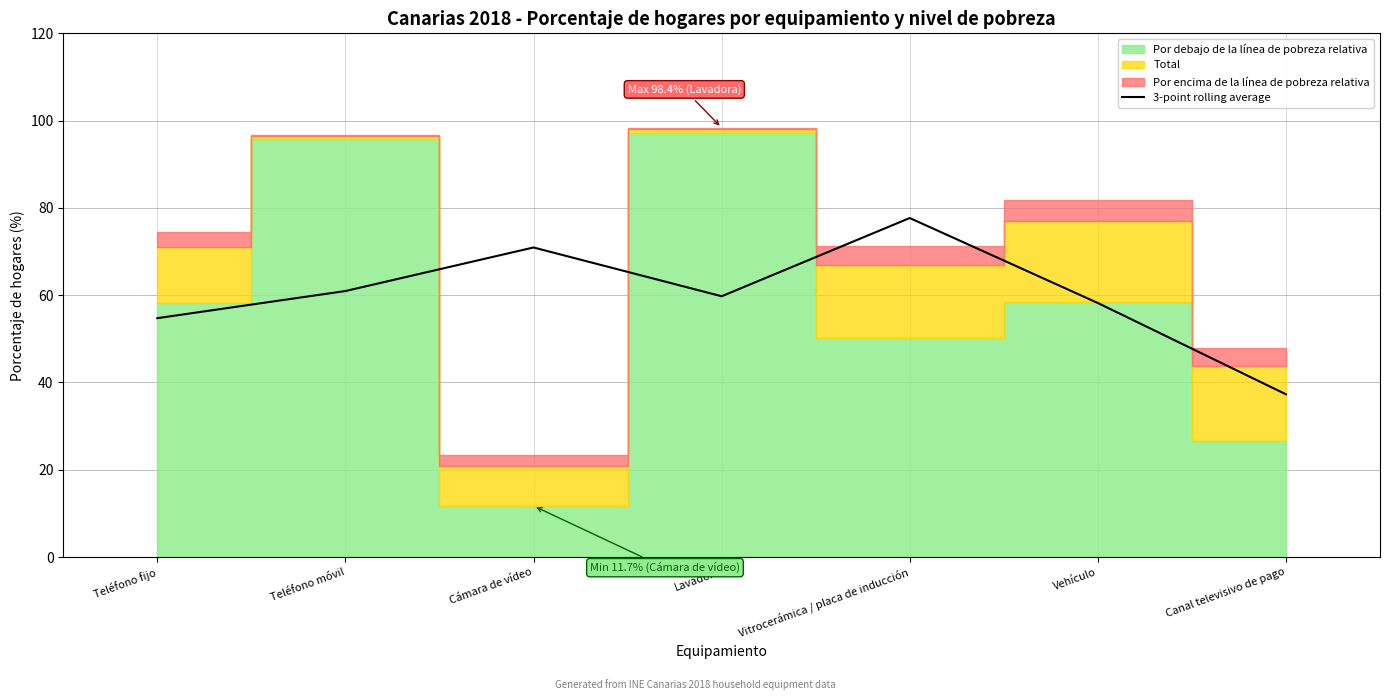

True or false: the data shows 72.1 at Teléfono fijo.

False